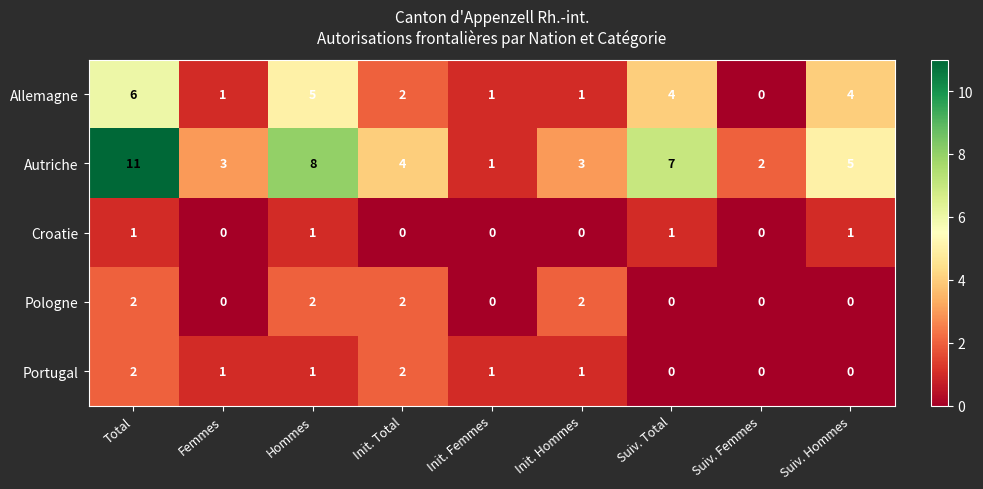

What is the spread (max minus min) of values at Suiv. Femmes?

2